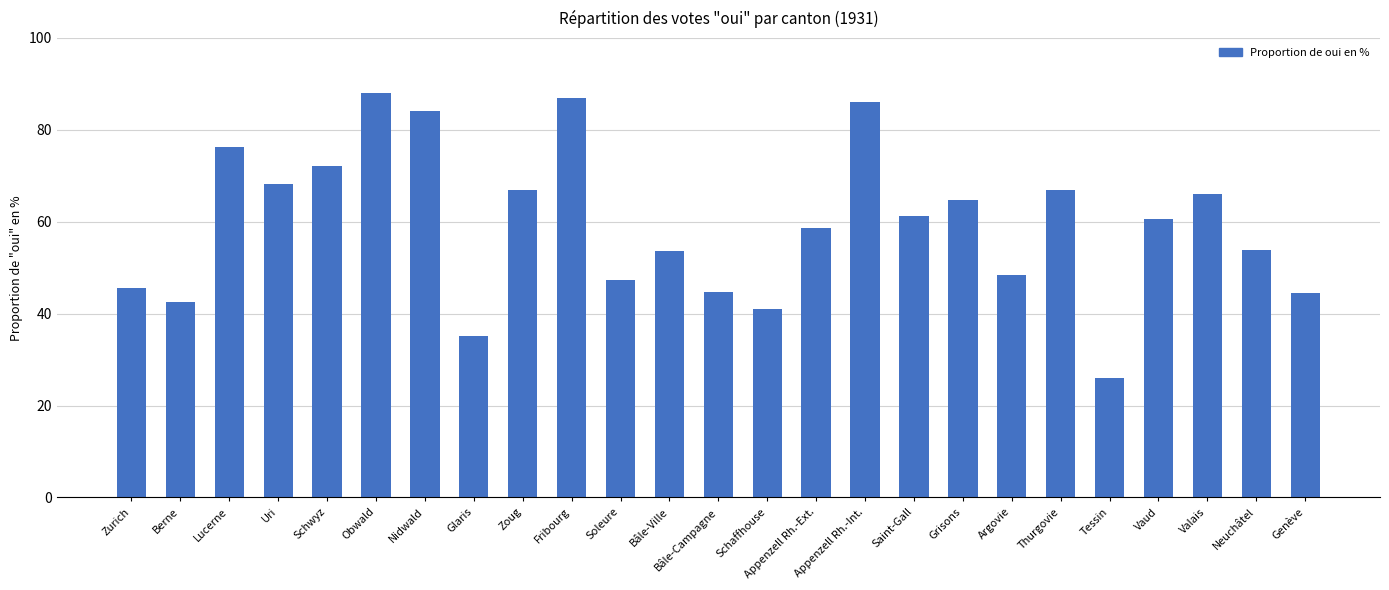

What is the minimum value shown in the chart?

25.9